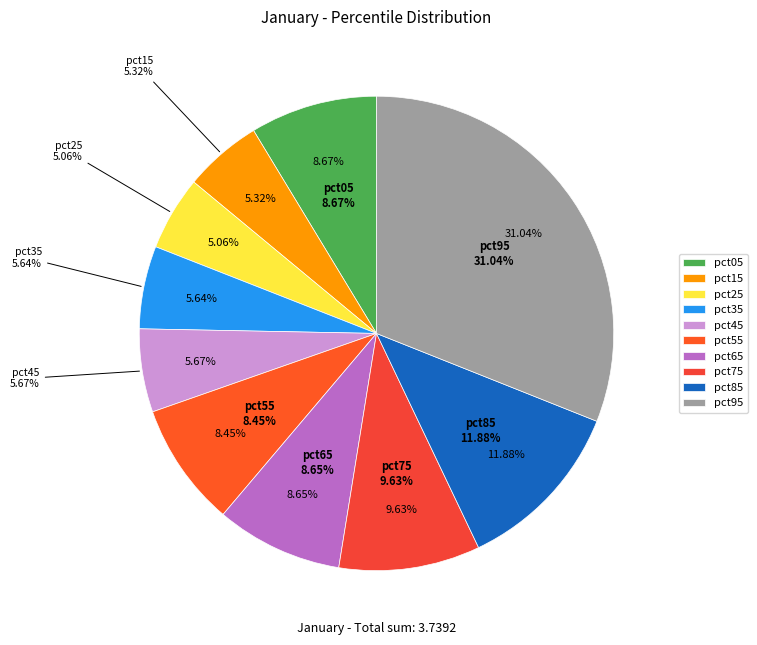

To the nearest percent, what is the difference between the largest and smallest slice percentages?

26%